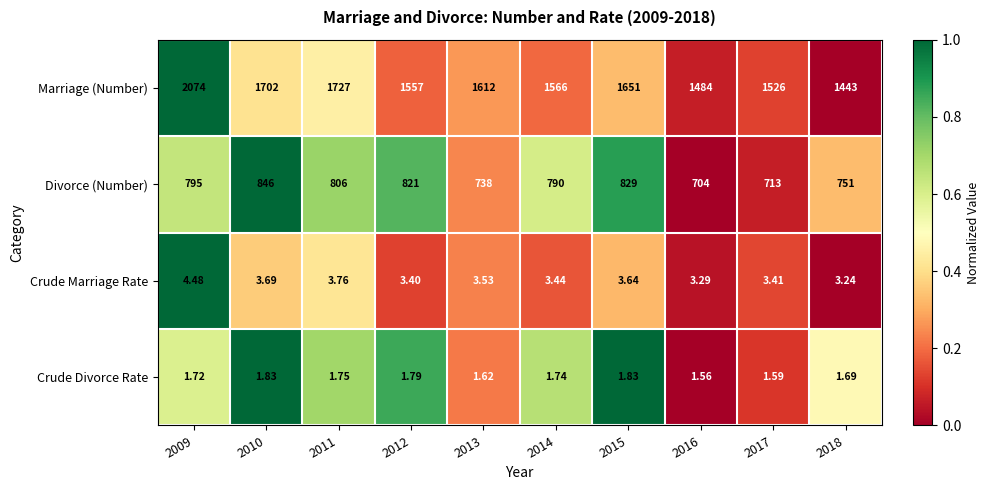

List the series in order of their peak value, lowest first.

Crude Divorce Rate, Crude Marriage Rate, Divorce (Number), Marriage (Number)